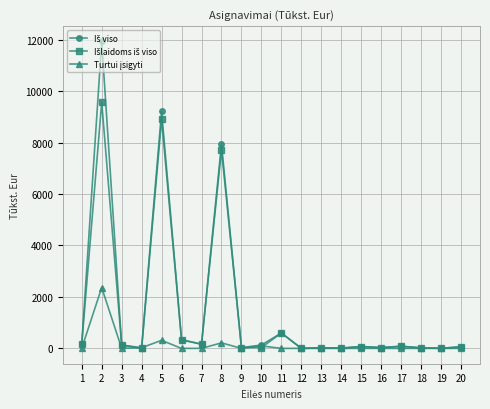

At which label does Išlaidoms iš viso first exceed 71?

1